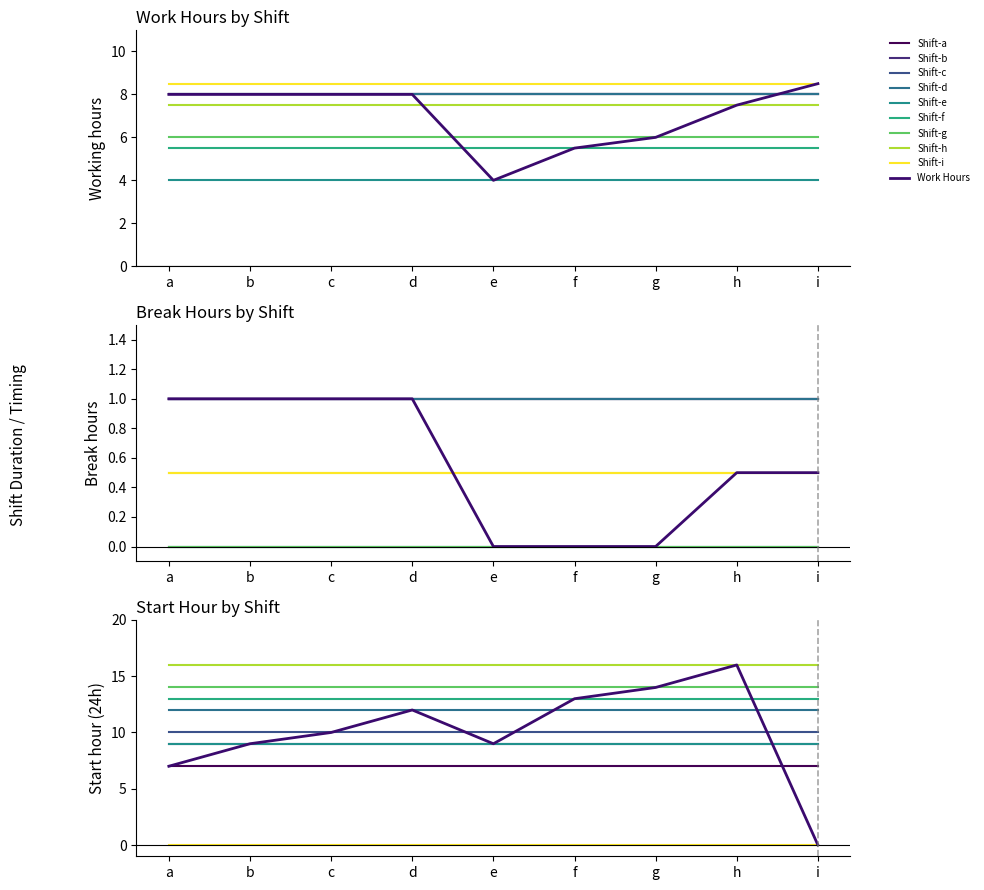

Reading right to left, extract all data points from this chart.

8.5	7.5	6.0	5.5	4.0	8.0	8.0	8.0	8.0